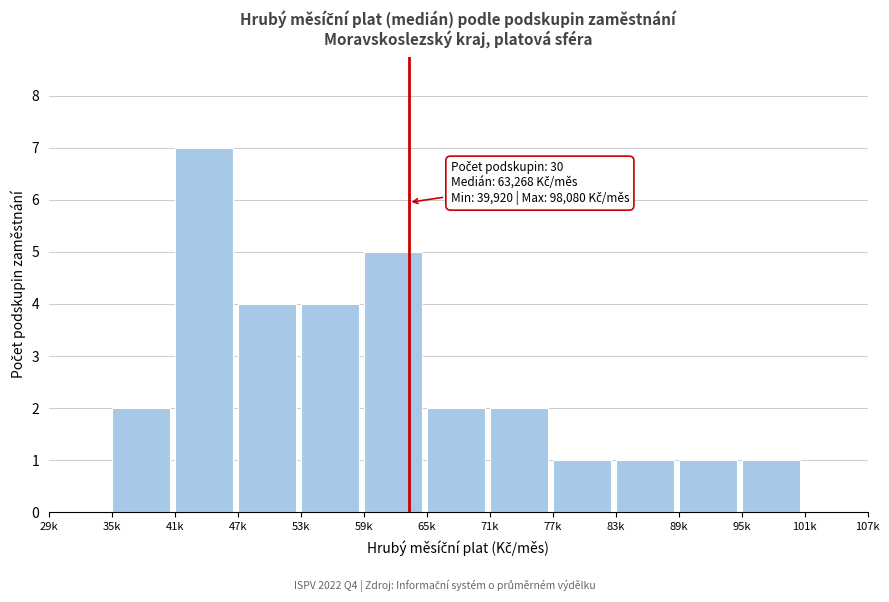

Reading left to right, extract all data points from this chart.

29k=0	35k=2	41k=7	47k=4	53k=4	59k=5	65k=2	71k=2	77k=1	83k=1	89k=1	95k=1	101k=0